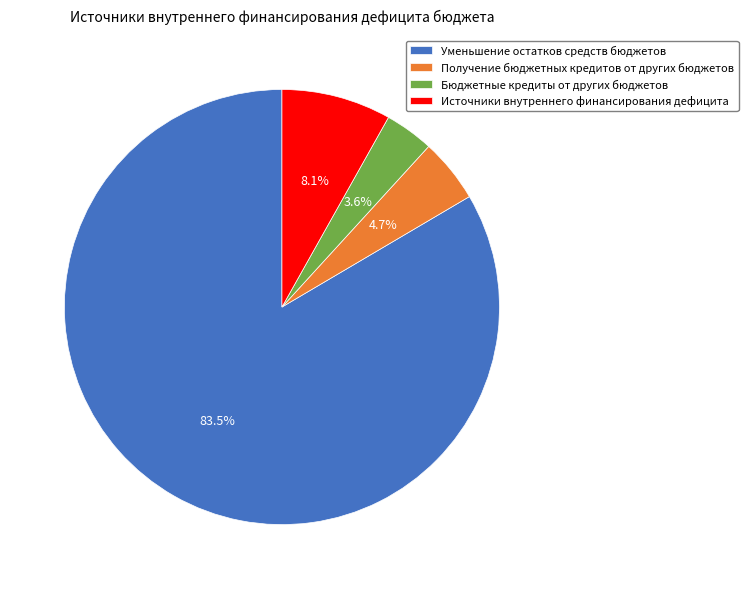

Which has a higher value, Бюджетные кредиты от других бюджетов or Получение бюджетных кредитов от других бюджетов?

Получение бюджетных кредитов от других бюджетов